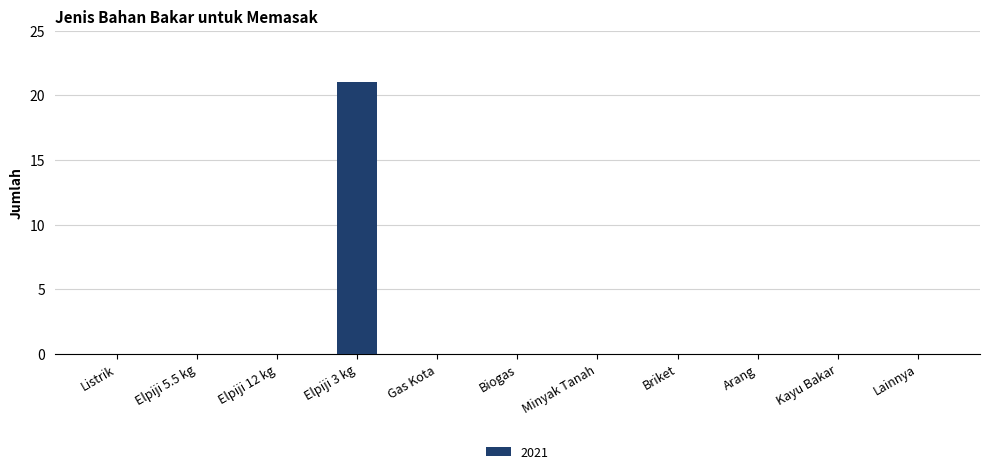

Count the number of categories in the chart.

11